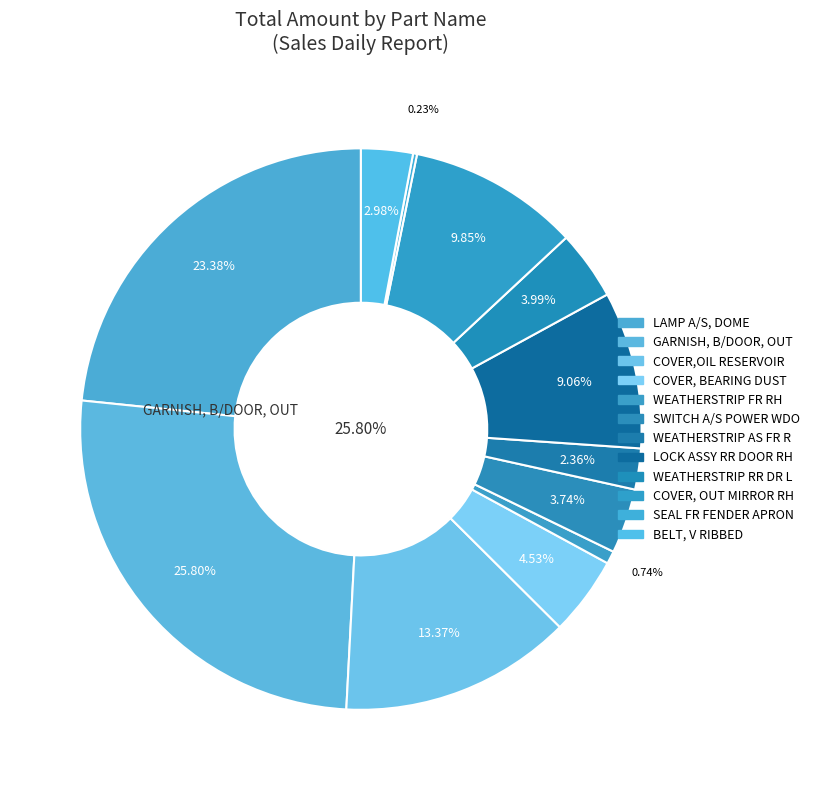

Is it true that BELT, V RIBBED is 3% of the pie?

True